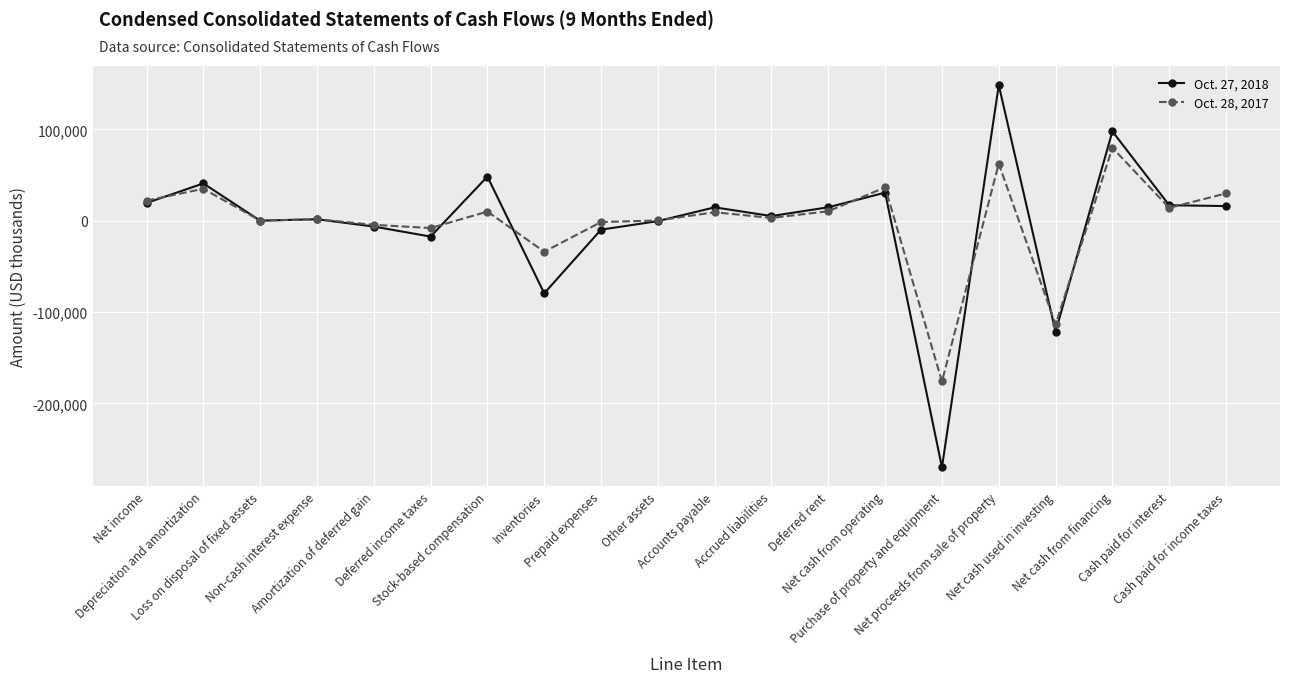

In Oct. 28, 2017, how many points are higher than both neighbors (excluding endpoints)?

7